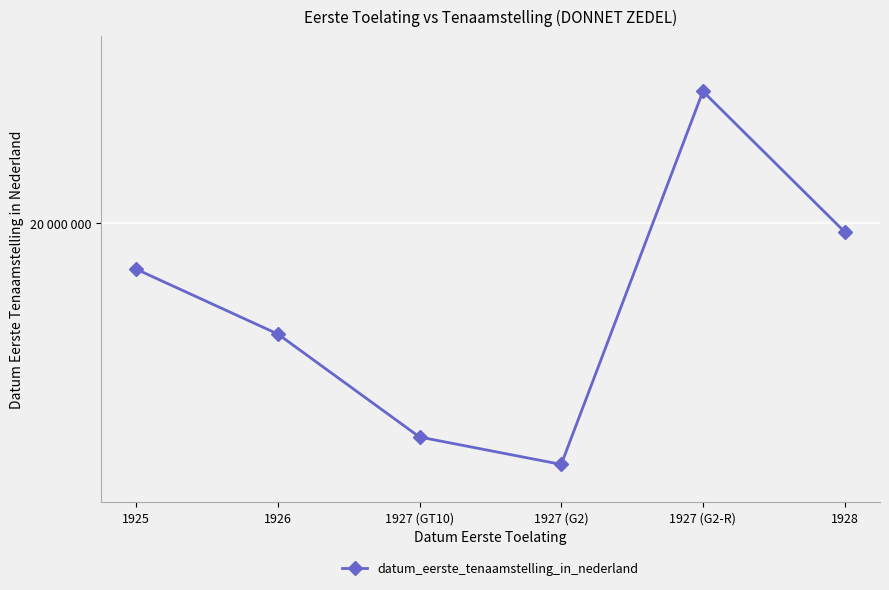

The value at 1925 is 19950222. True or false?

True